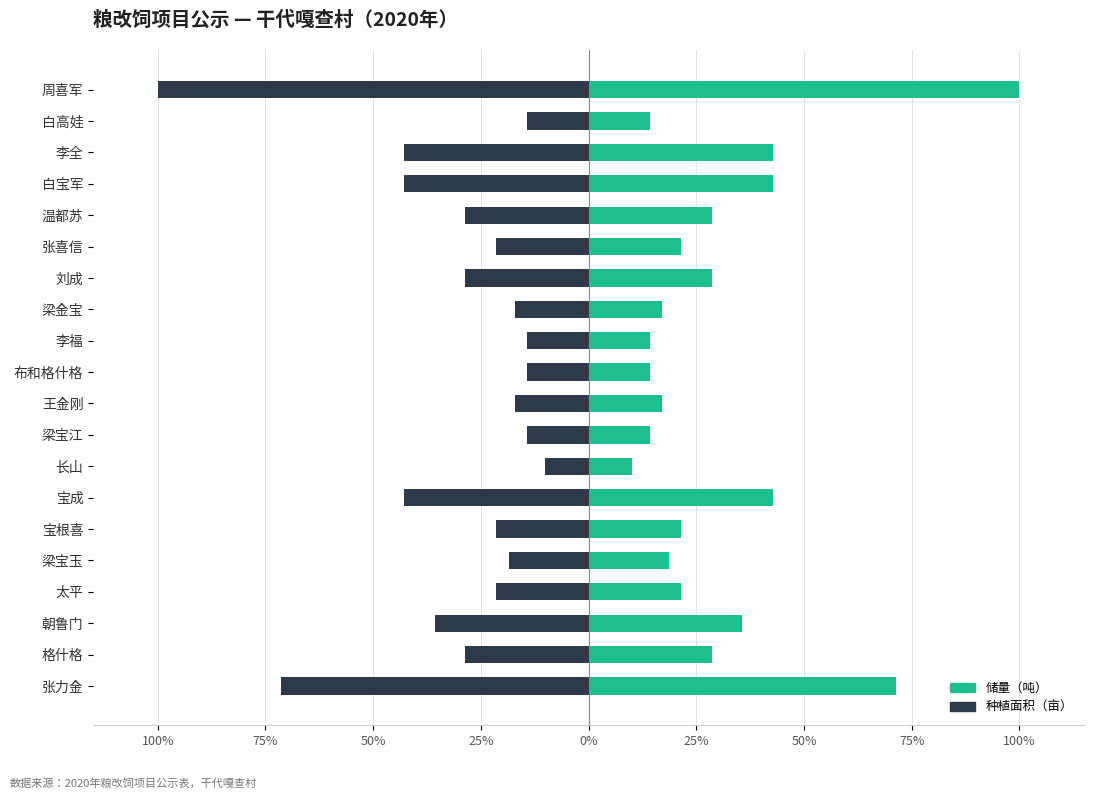

Is it true that 储量（吨） equals 9.1 at 张喜信?

False